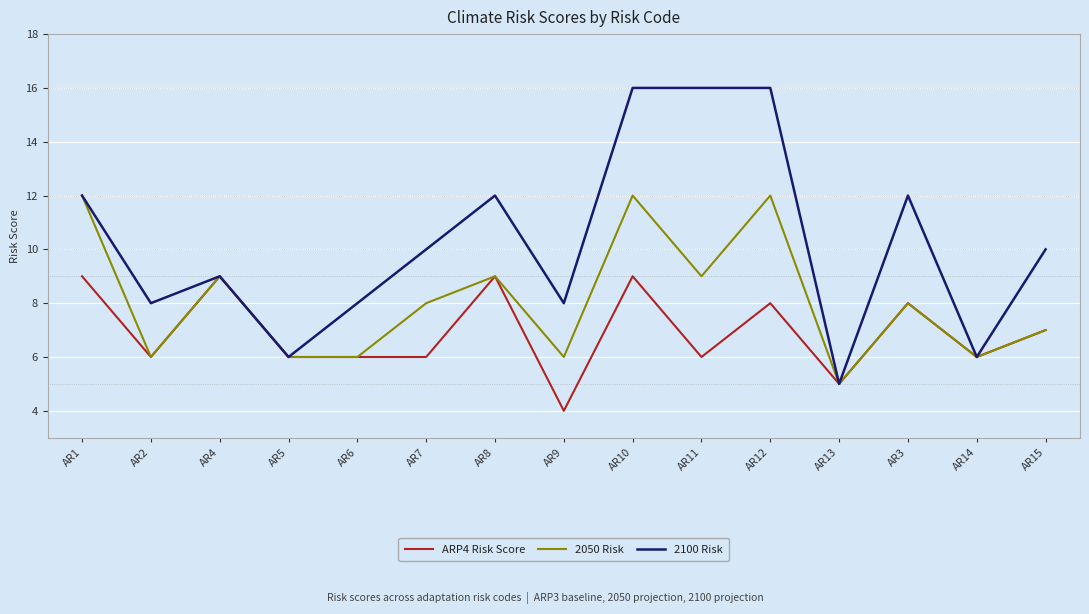

Which series has the largest range (max minus min)?

2100 Risk